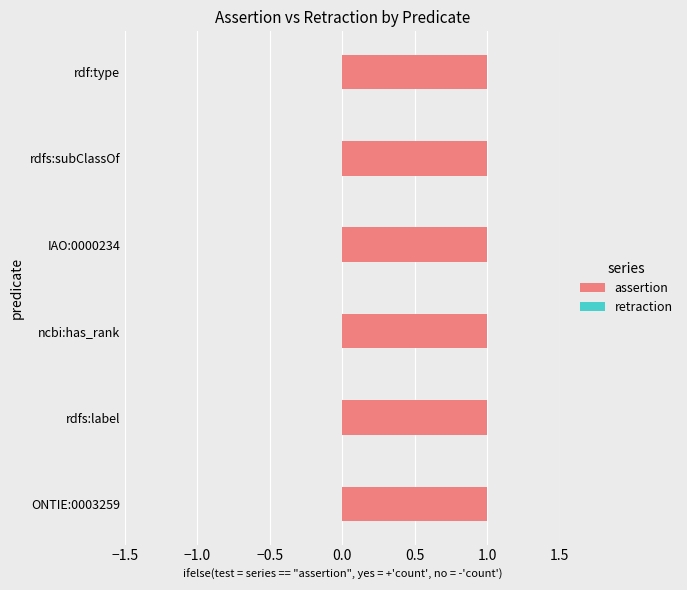

Are the bars grouped side by side (vs. stacked)?

Yes